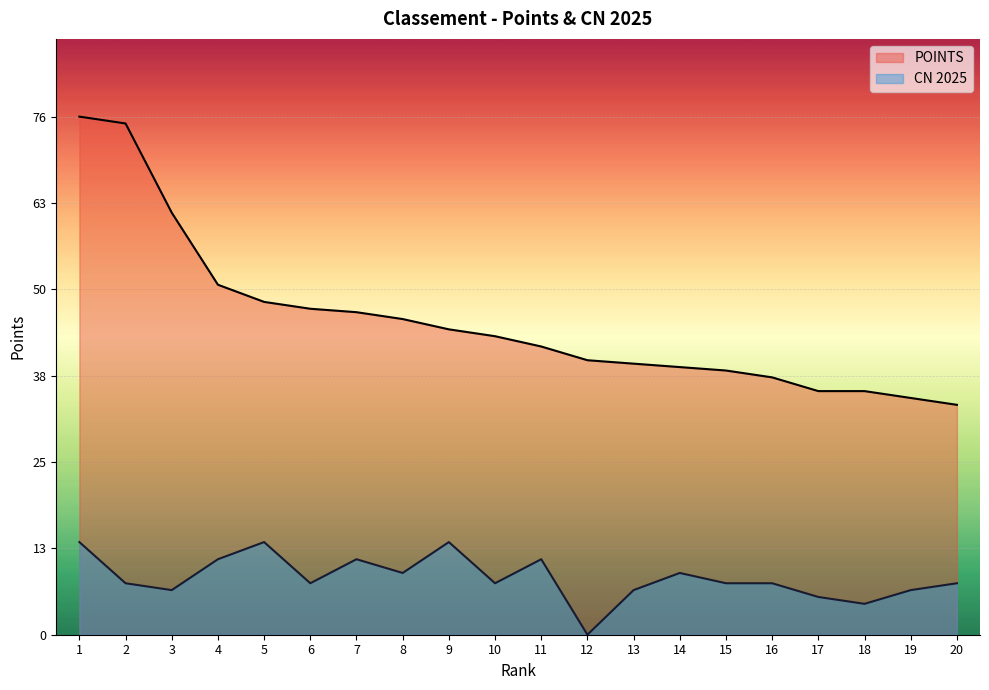

List the series in order of their peak value, highest first.

POINTS, CN 2025